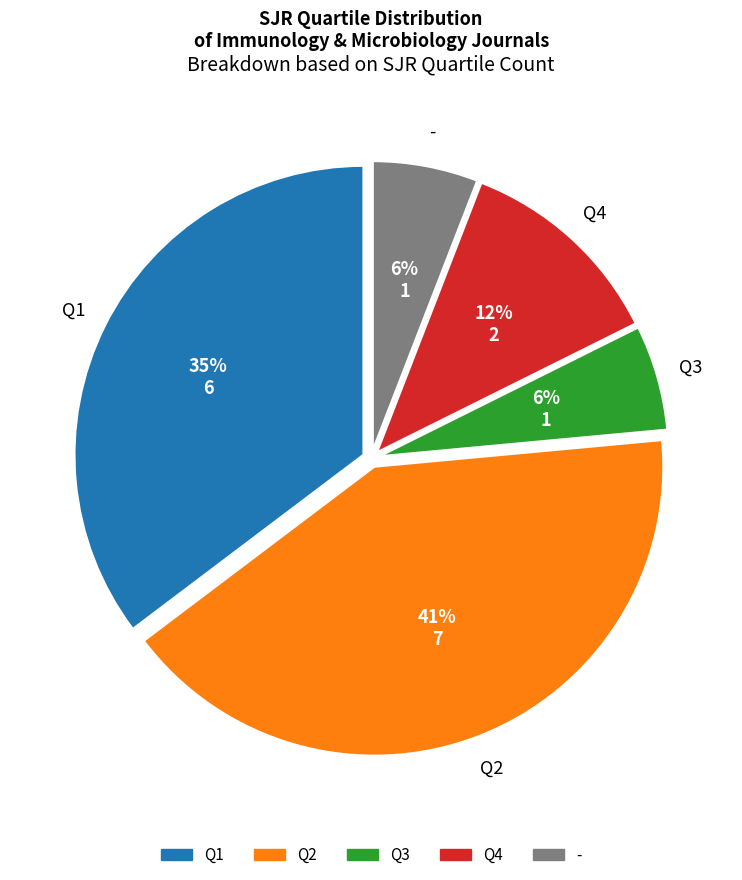

To the nearest percent, what is the combined percentage of Q1 and Q4?

47%